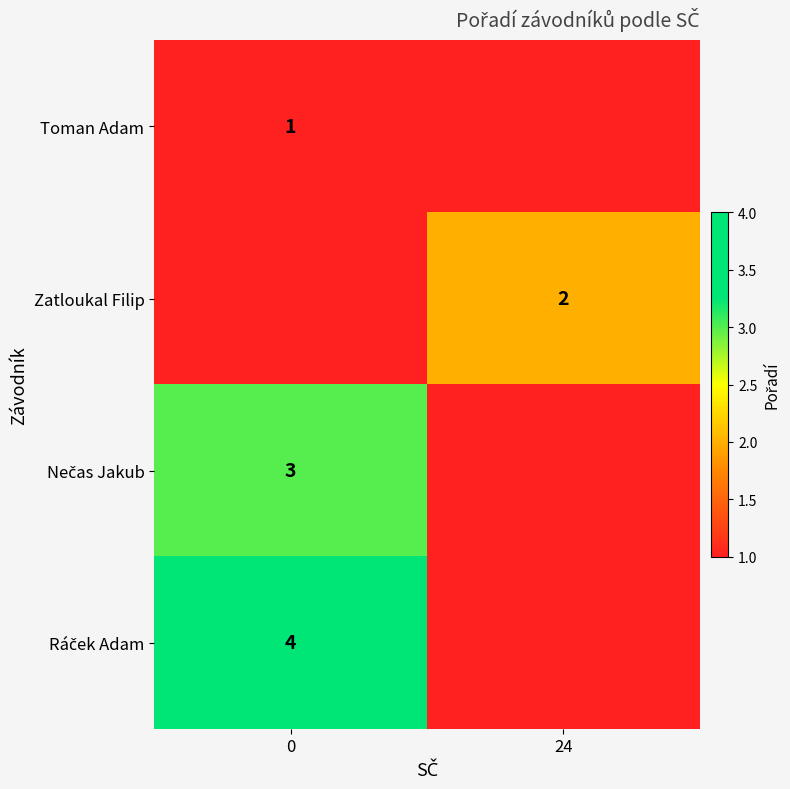

True or false: Zatloukal Filip has a value of 3 at 24.

False